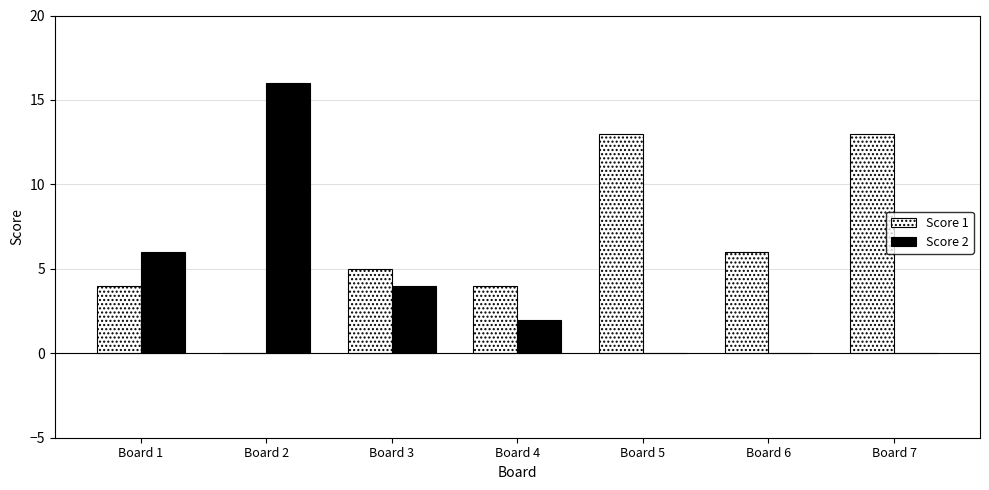

Between Board 2 and Board 4, which series saw the biggest shift?

Score 2